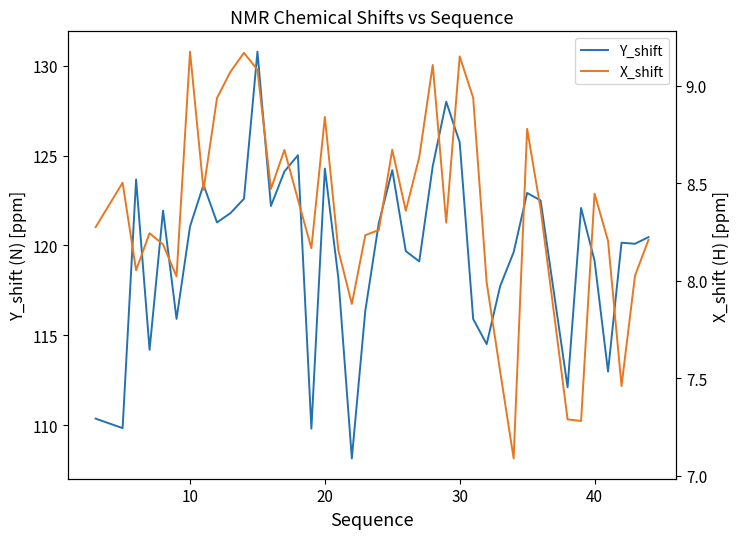

How many lines are shown in the chart?

2